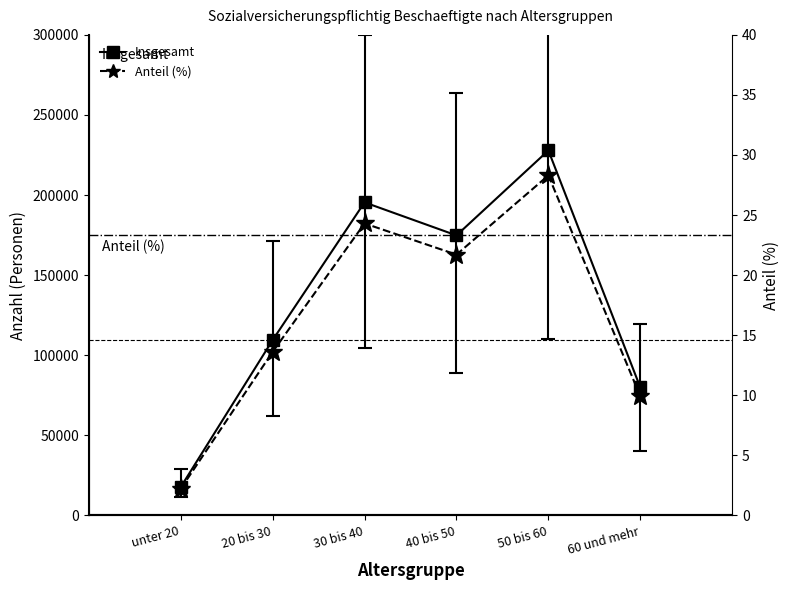

At which label does the data first exceed 21?

30 bis 40